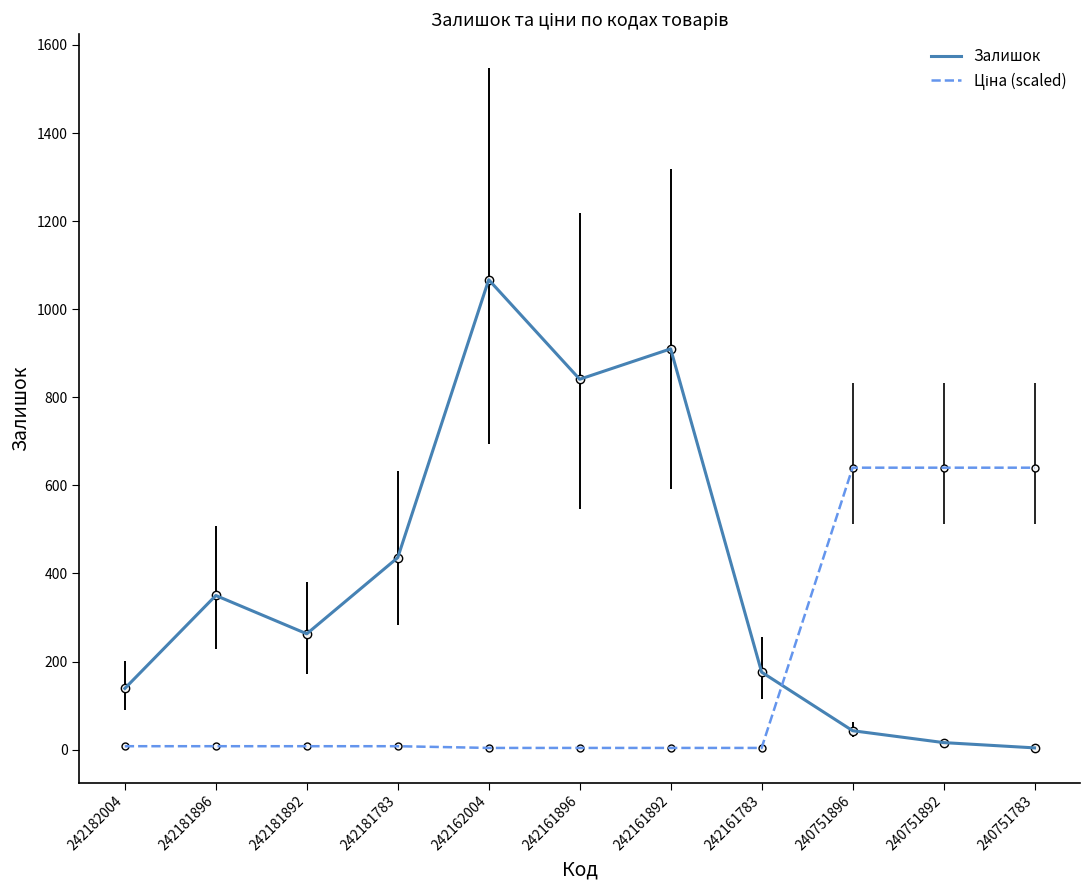

At how many categories does at least one series exceed 421?

7